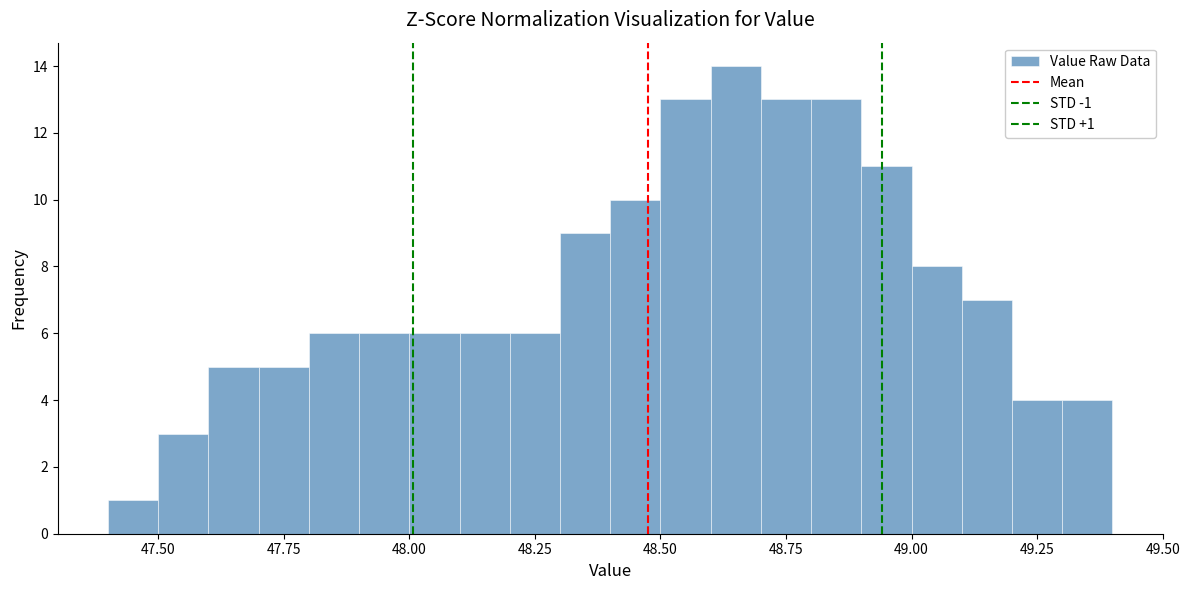

Read against the x-axis, roughly where is the centre of the tallest bar?

48.65